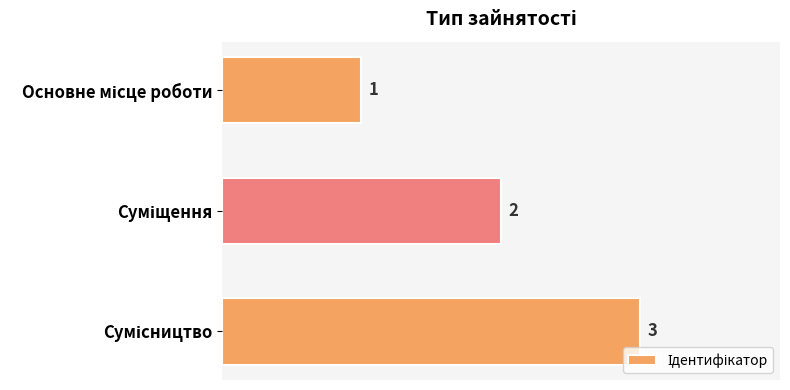

What is the maximum value shown in the chart?

3